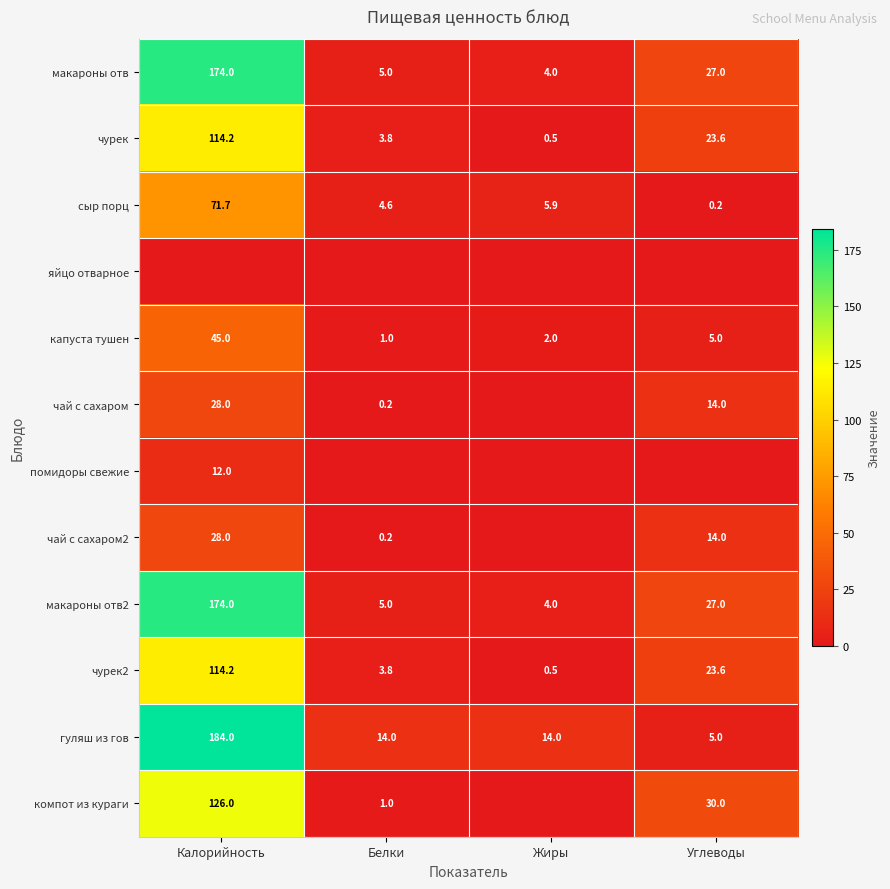

What is the sum of all капуста тушен values?

53.0